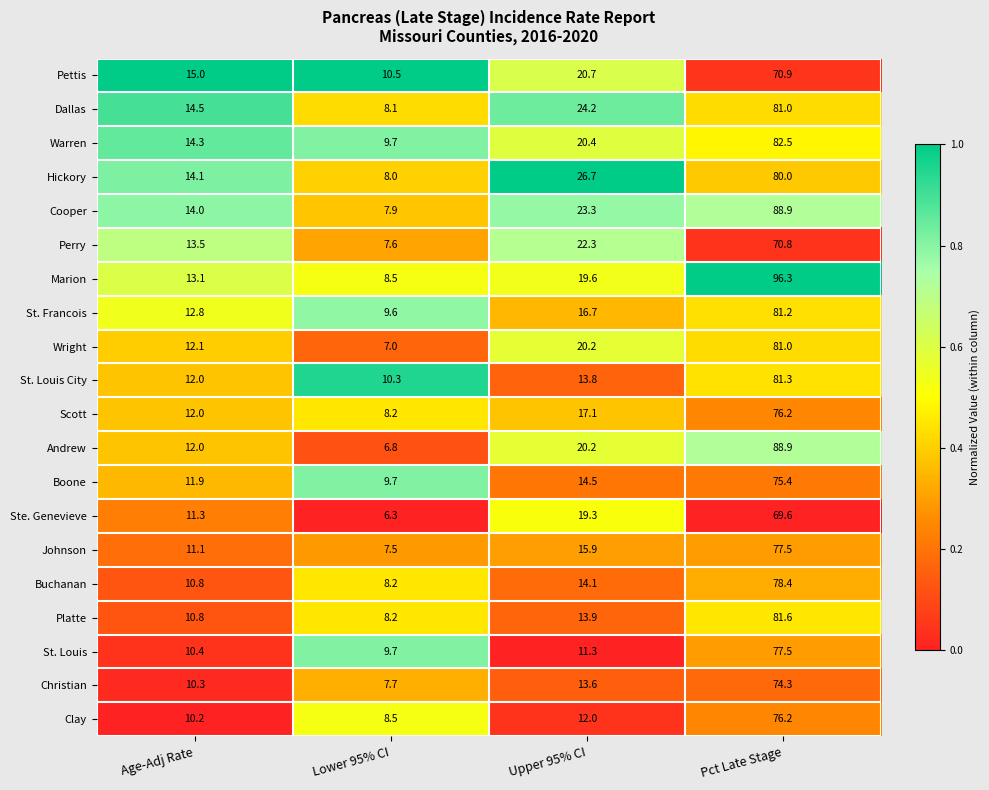

Is the value of Scott at Upper 95% CI greater than the value of St. Louis City at Lower 95% CI?

Yes